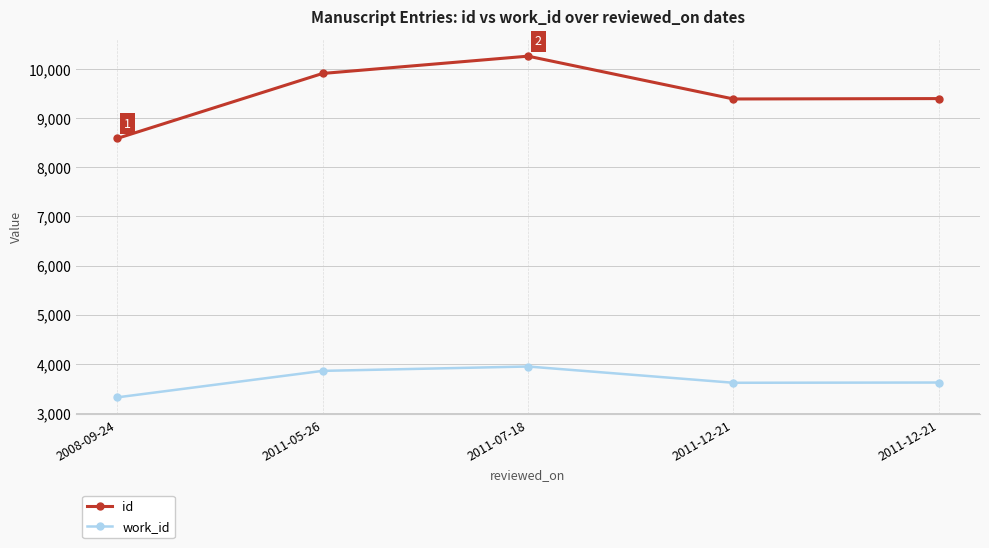

Between 2011-12-21 and 2011-12-21, which is larger?

2011-12-21